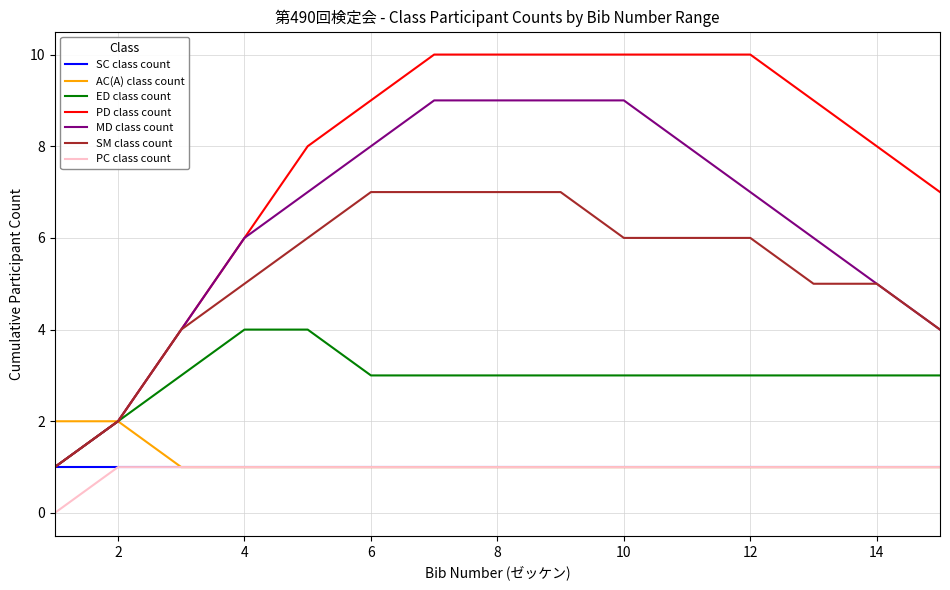

Is this an area chart (filled region under the line)?

No